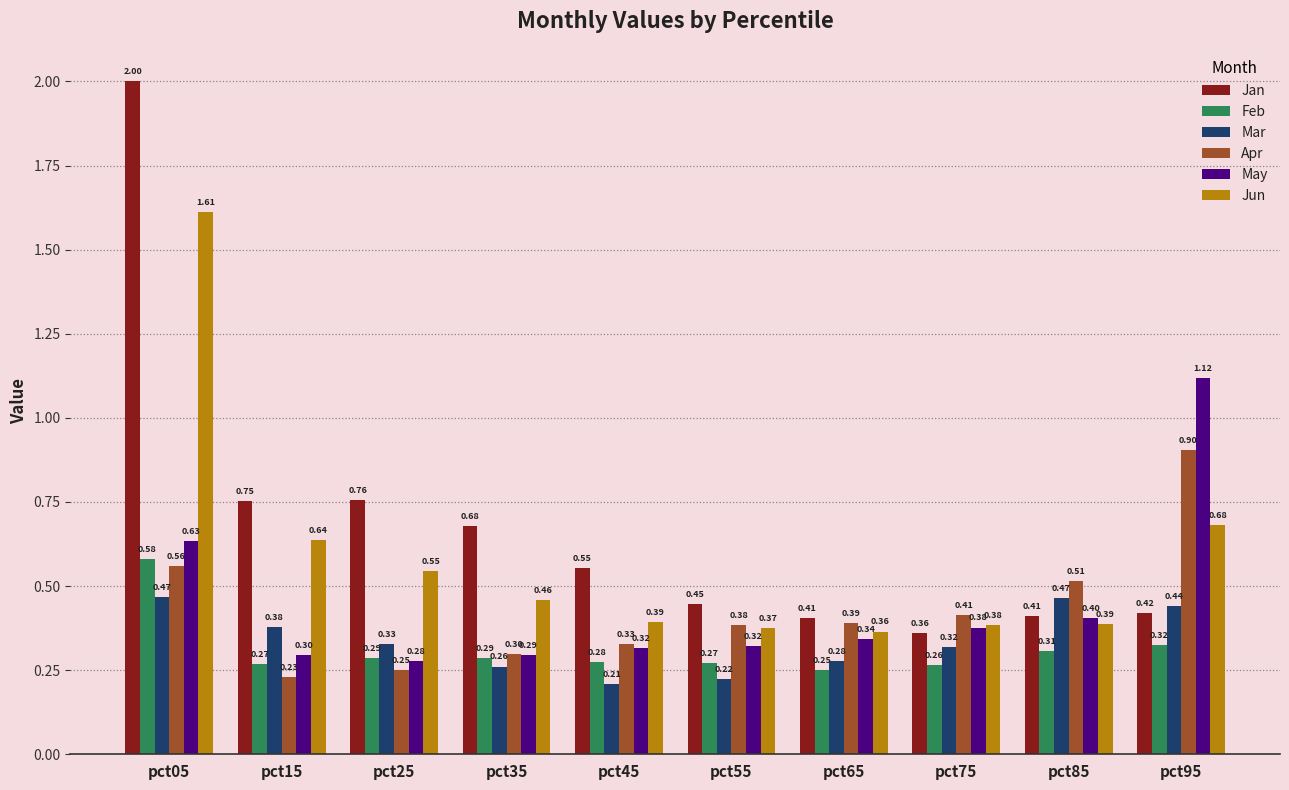

What is the difference between the maximum and minimum values in the Mar series?

0.3